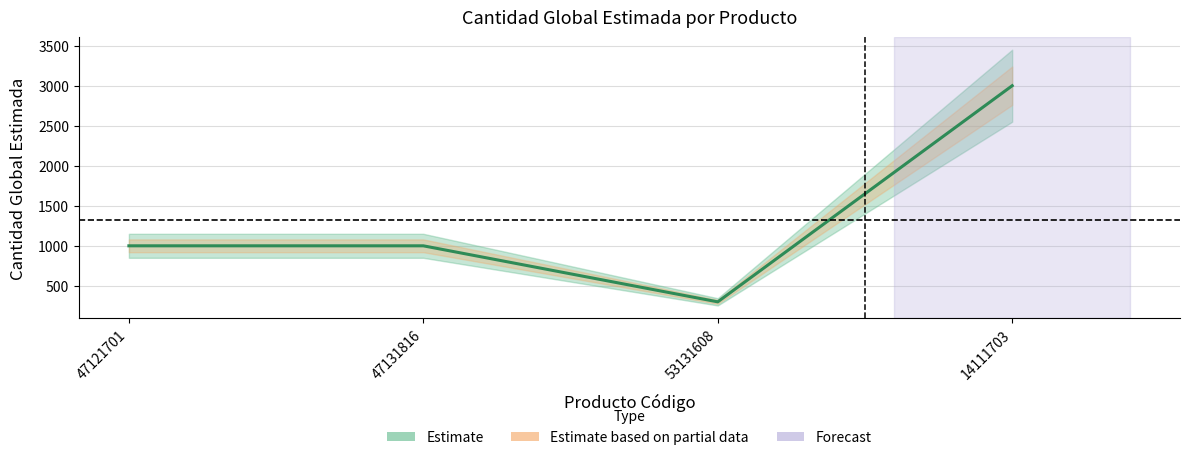

Is it true that the value at 53131608 is 300?

True